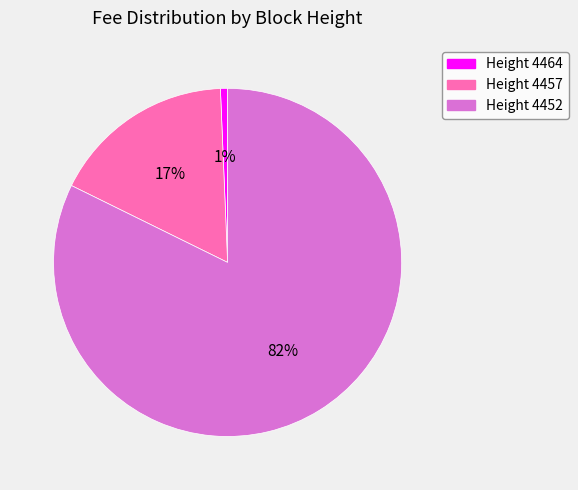

What is the majority slice?

Height 4452